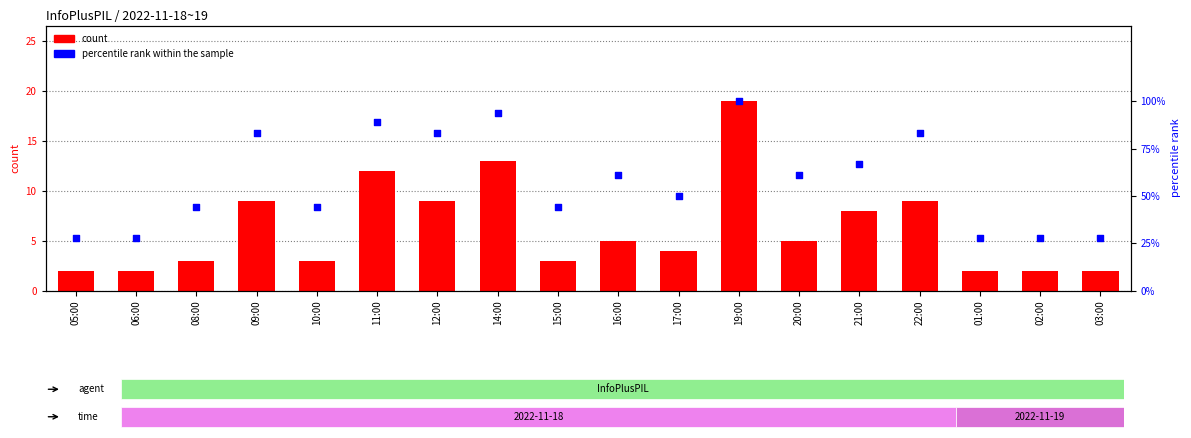

At which category is the sum across all series the highest?

19:00